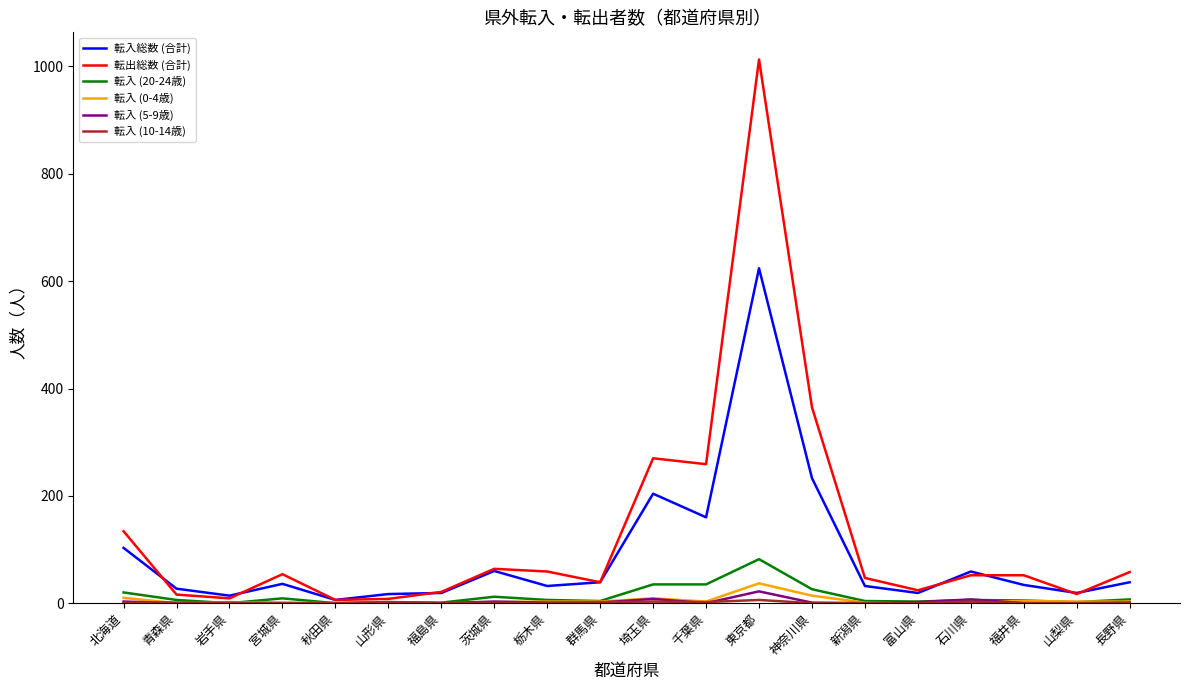

Where is 転入総数 (合計) nearest to the value 315?

神奈川県